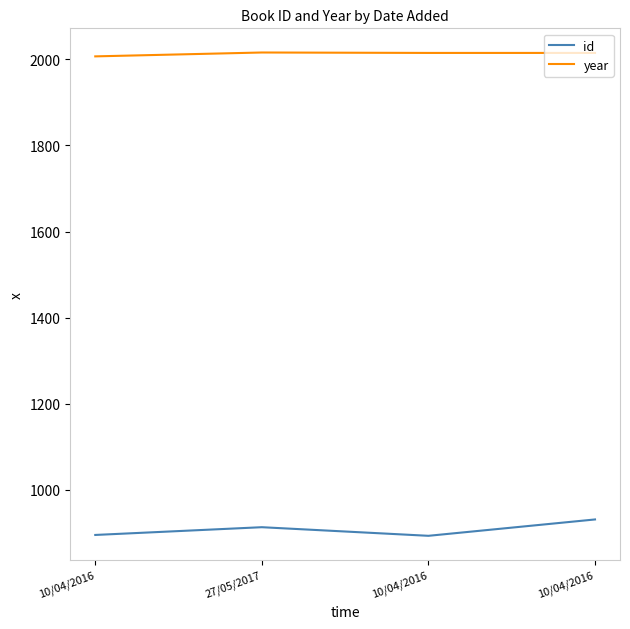

Does the chart display data point markers on the line(s)?

No